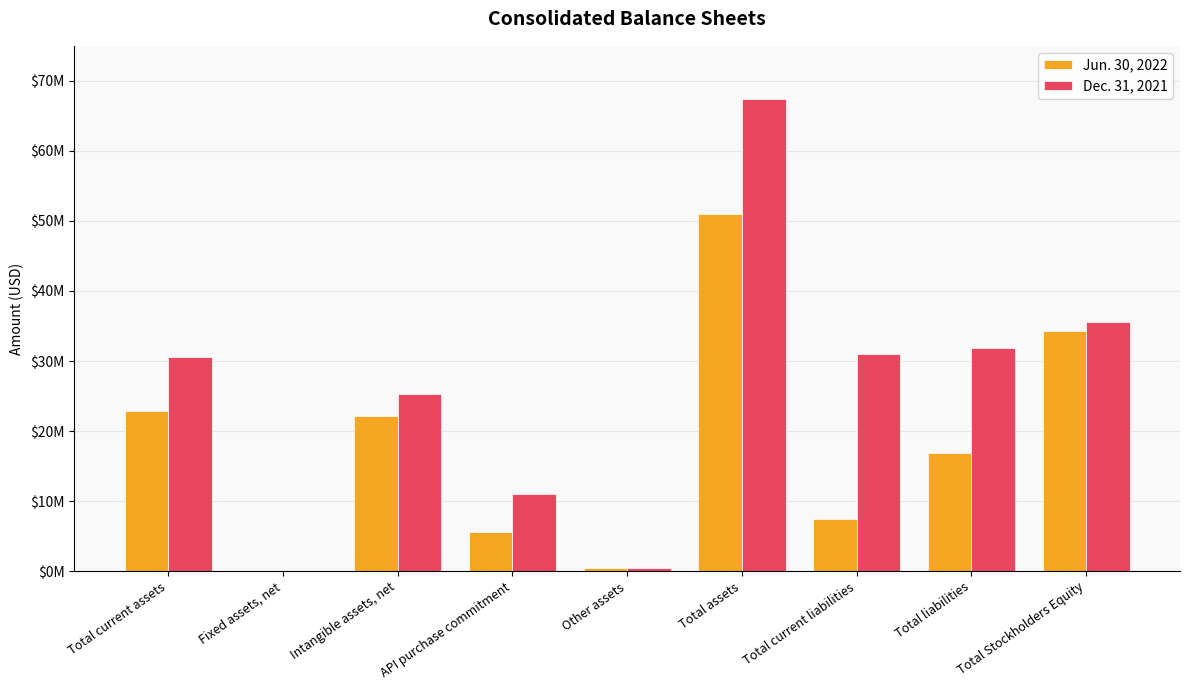

Reading left to right, list all the values displayed in this chart.

Jun. 30, 2022: 22853237	44287	22176519	5557119	418779	51049941	7376848	16832900	34217041
Dec. 31, 2021: 30542695	49397	25293149	11029260	475557	67390058	30980076	31845094	35544964